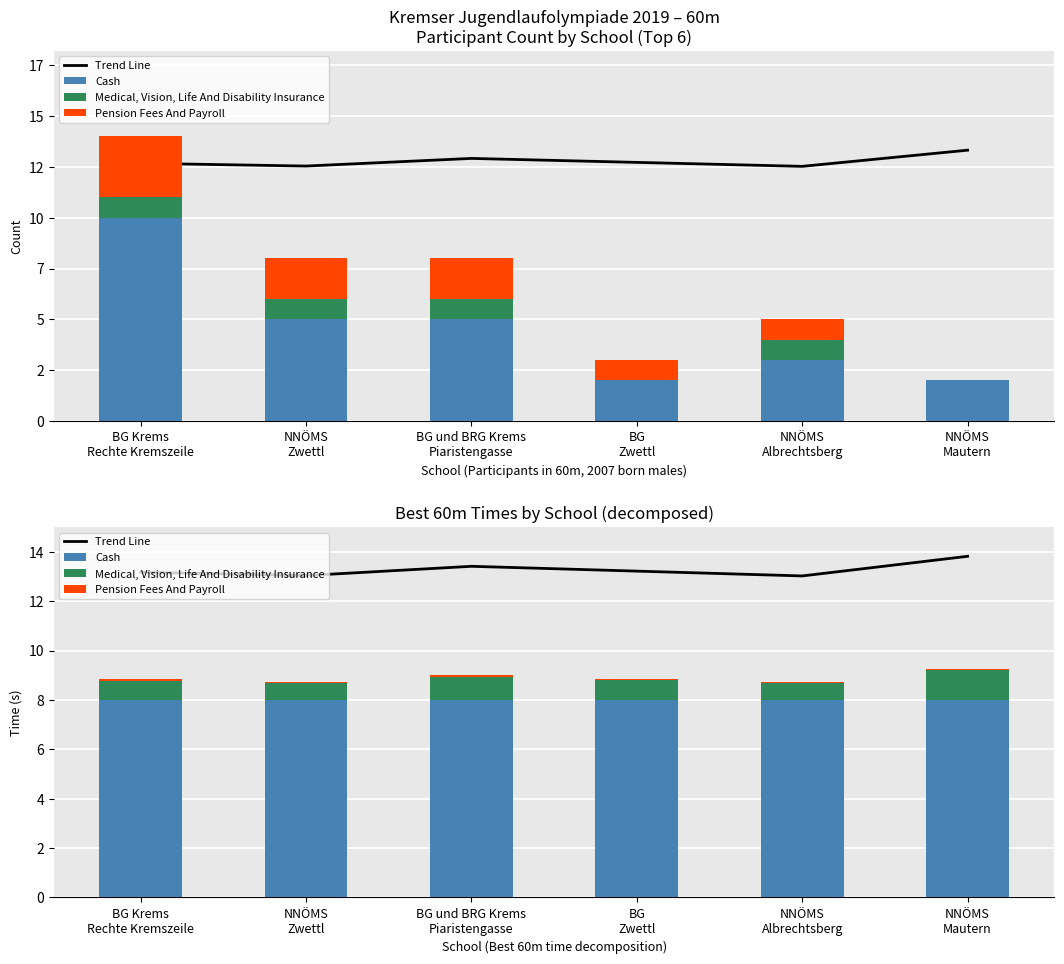

What is the sum of the Cash values at NNÖMS
Mautern and NNÖMS
Albrechtsberg?

16.0